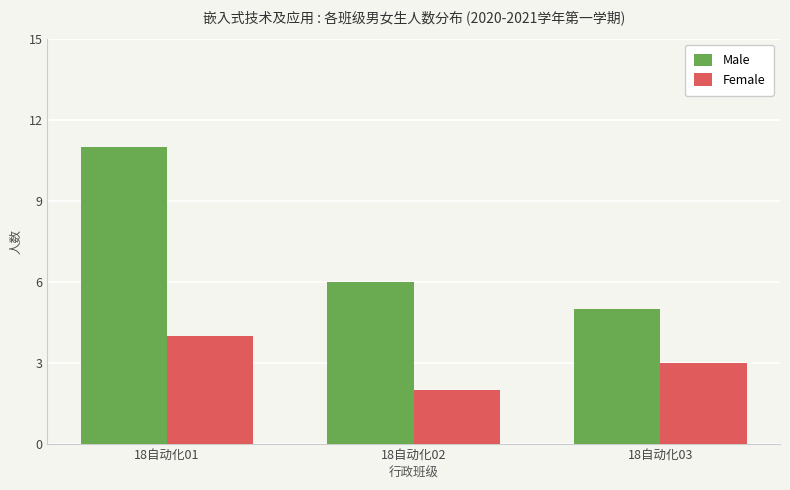

Is the value of Male at 18自动化03 greater than the value of Female at 18自动化02?

Yes